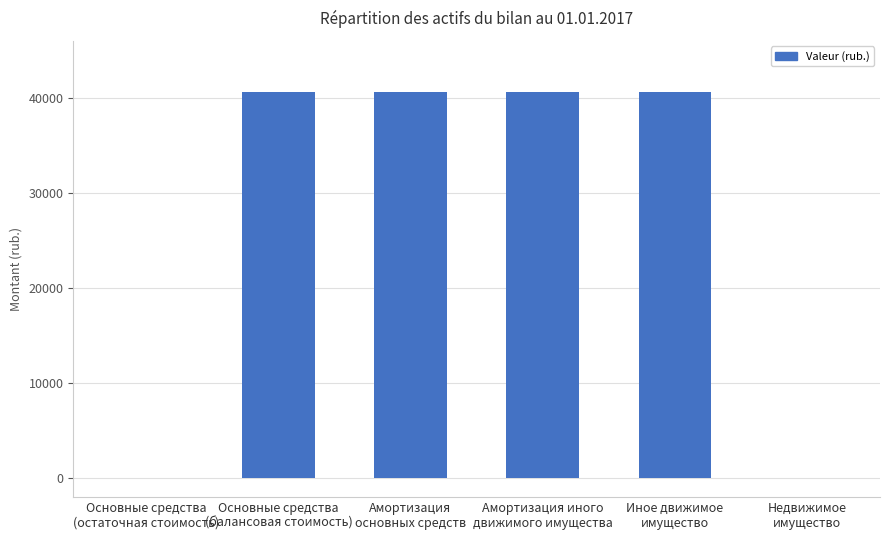

What is the greatest value displayed?

40635.7